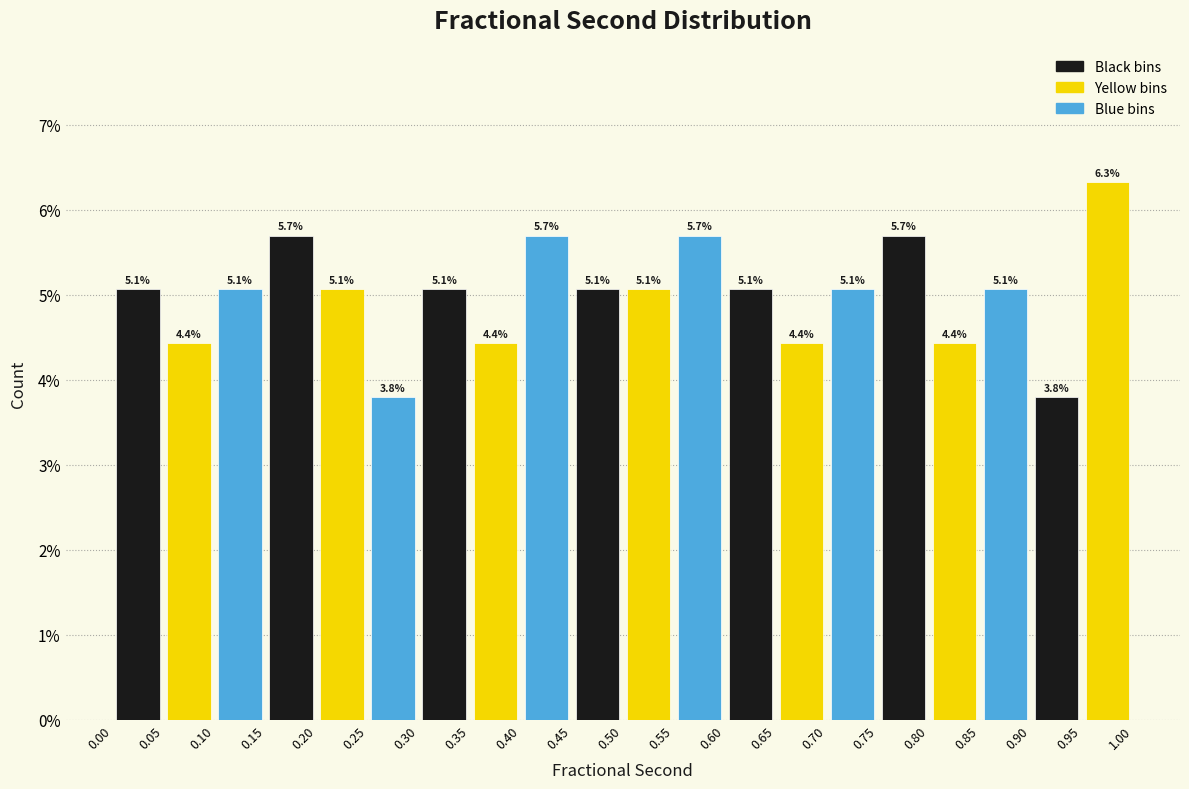

Reading left to right, list every bar in this chart as the range it spans on the x-axis followed by its height.

0.00 to 0.05: 5.1
0.05 to 0.10: 4.4
0.10 to 0.15: 5.1
0.15 to 0.20: 5.7
0.20 to 0.25: 5.1
0.25 to 0.30: 3.8
0.30 to 0.35: 5.1
0.35 to 0.40: 4.4
0.40 to 0.45: 5.7
0.45 to 0.50: 5.1
0.50 to 0.55: 5.1
0.55 to 0.60: 5.7
0.60 to 0.65: 5.1
0.65 to 0.70: 4.4
0.70 to 0.75: 5.1
0.75 to 0.80: 5.7
0.80 to 0.85: 4.4
0.85 to 0.90: 5.1
0.90 to 0.95: 3.8
0.95 to 1.00: 6.3